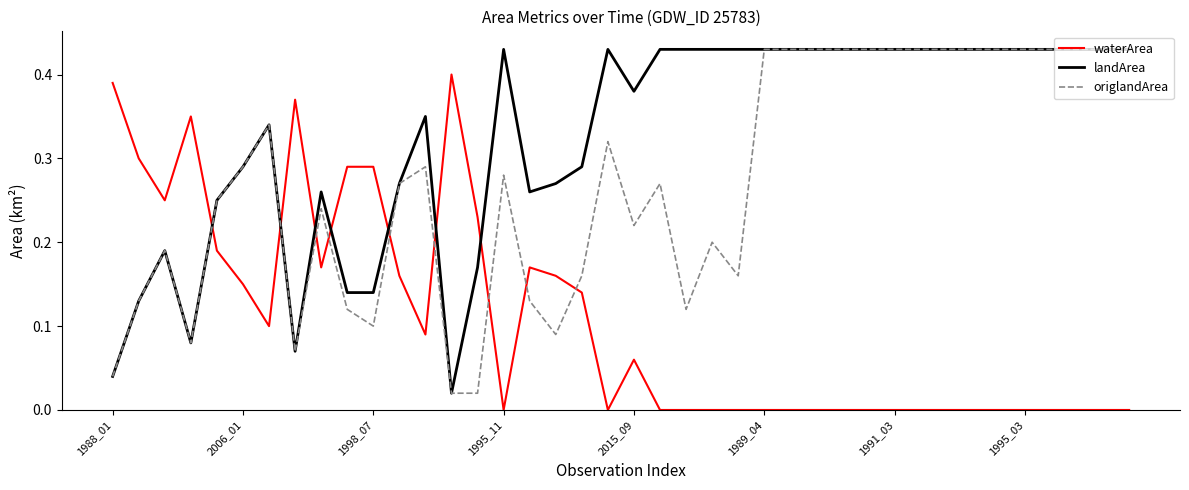

What are all the series names shown in the legend?

waterArea, landArea, origlandArea